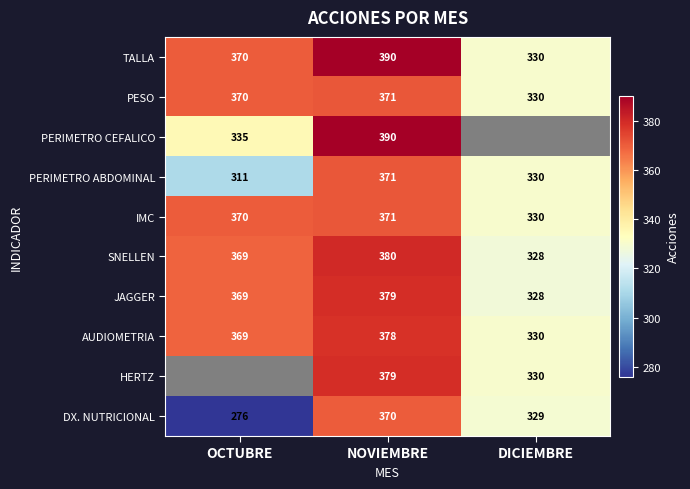

What is the sum of all PESO values?

1071